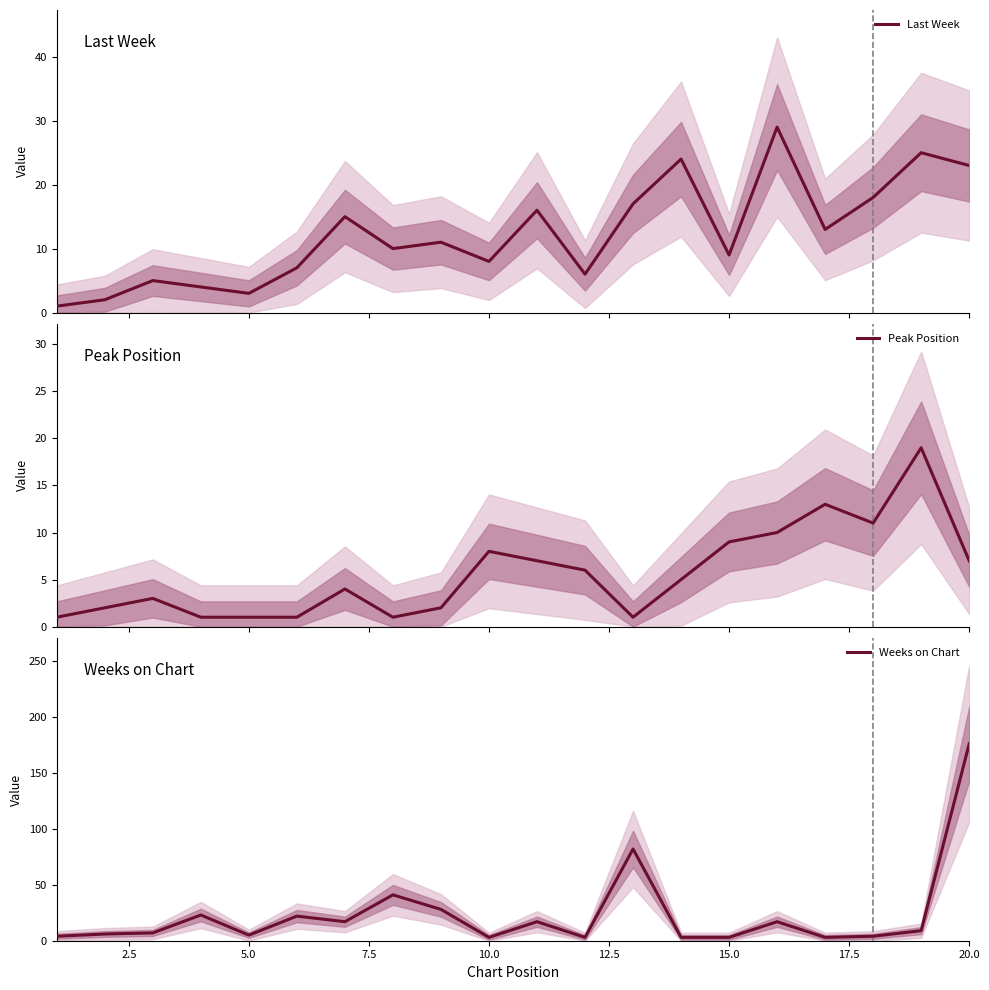

The Weeks on Chart series shows 3 at 15.0. True or false?

True